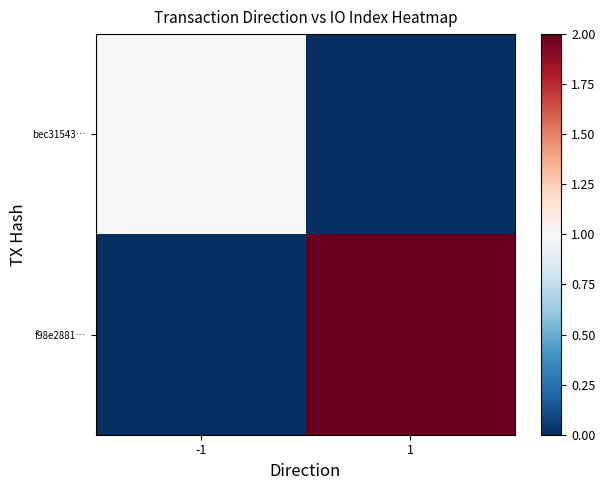

Which series has the largest total across all categories?

f98e2881…